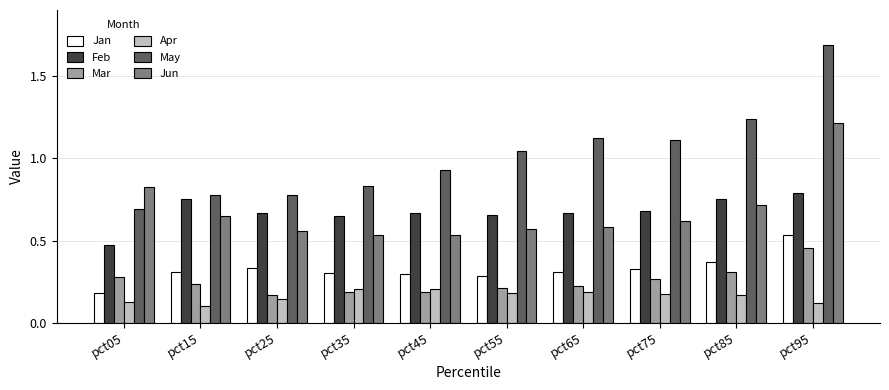

What is the total value across all series at pct95?

4.8